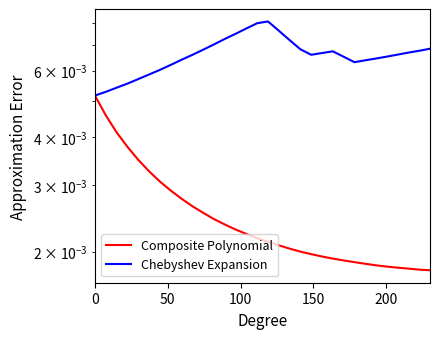

True or false: Composite Polynomial and Chebyshev Expansion intersect in this chart.

False